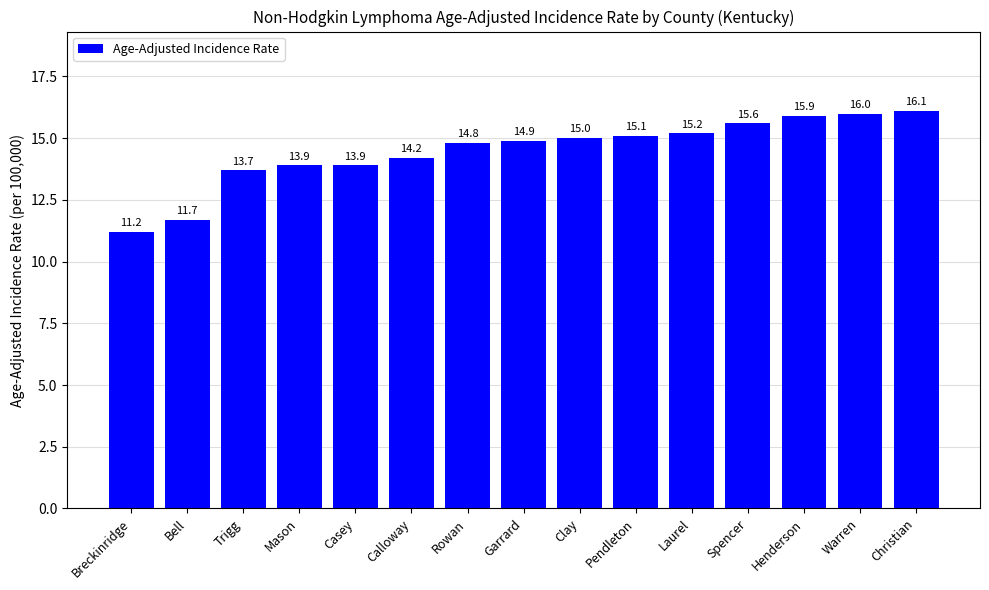

Which has a higher value, Mason or Garrard?

Garrard